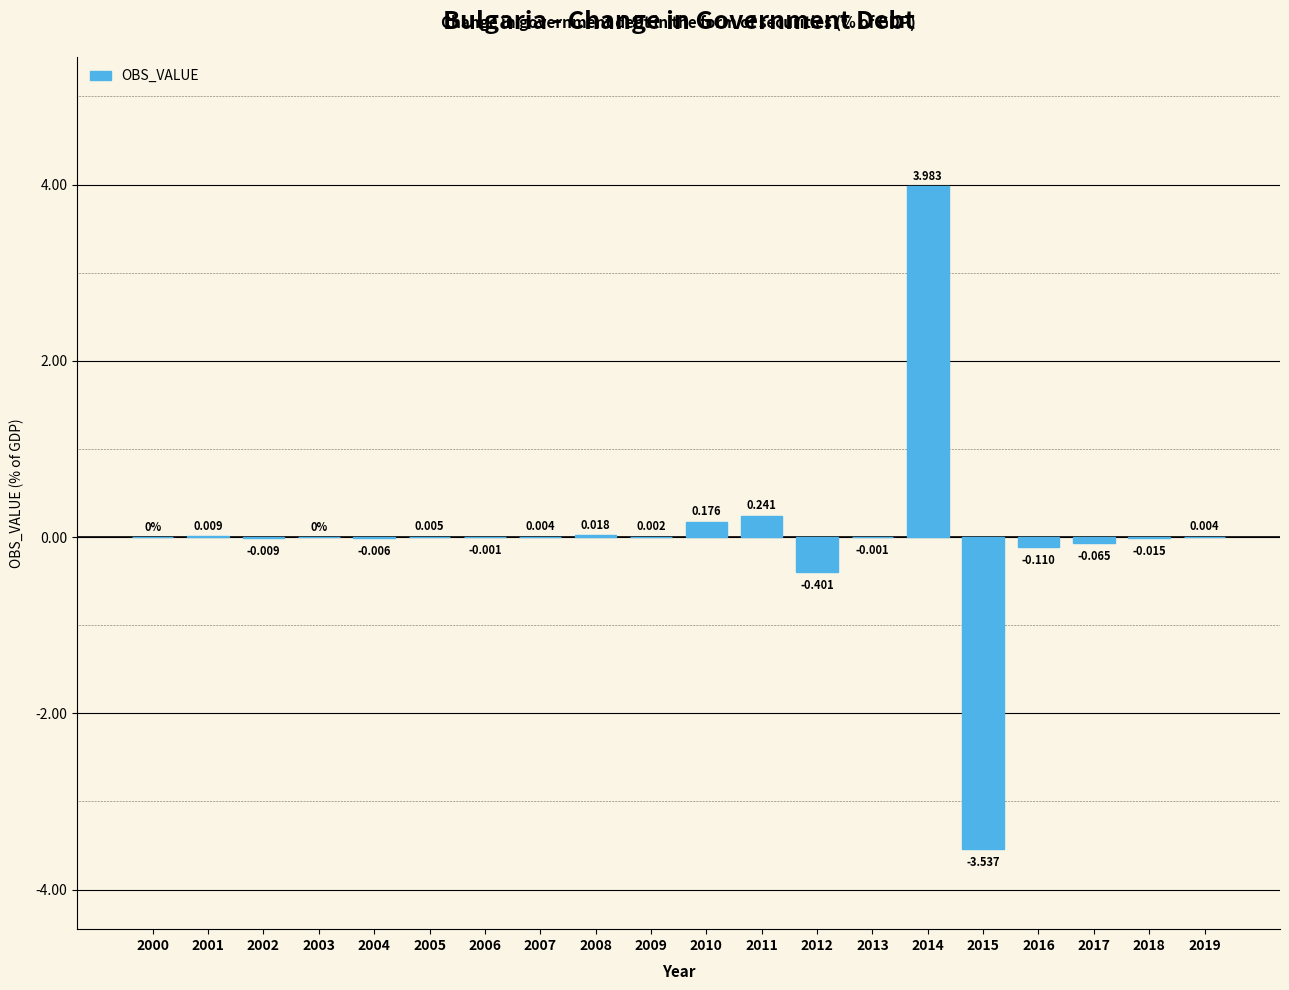

Count the number of data series in this chart.

1